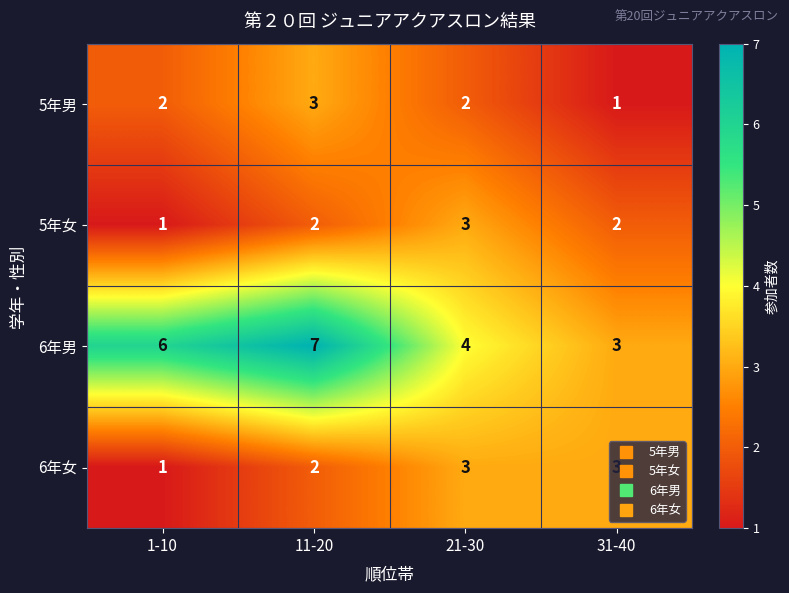

Count the 5年女 values in the range 2 to 3.

3